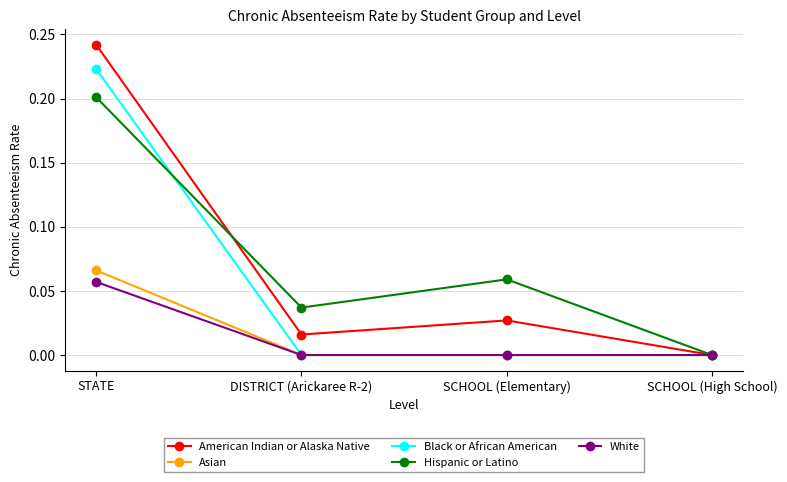

Where is the first local minimum for American Indian or Alaska Native?

DISTRICT (Arickaree R-2)